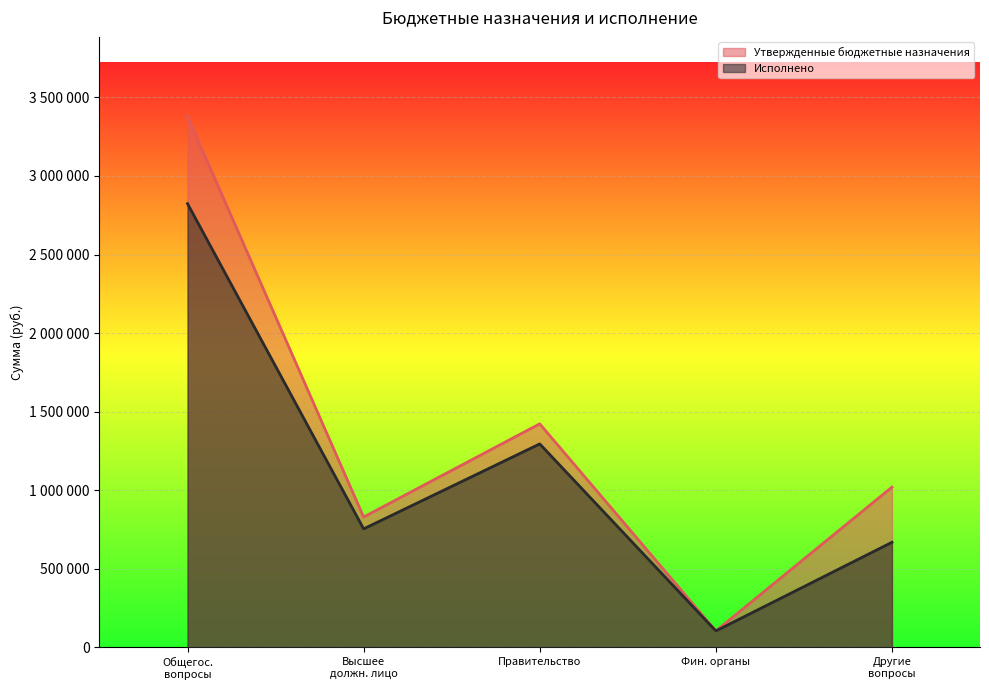

Does the chart display data point markers on the line(s)?

No